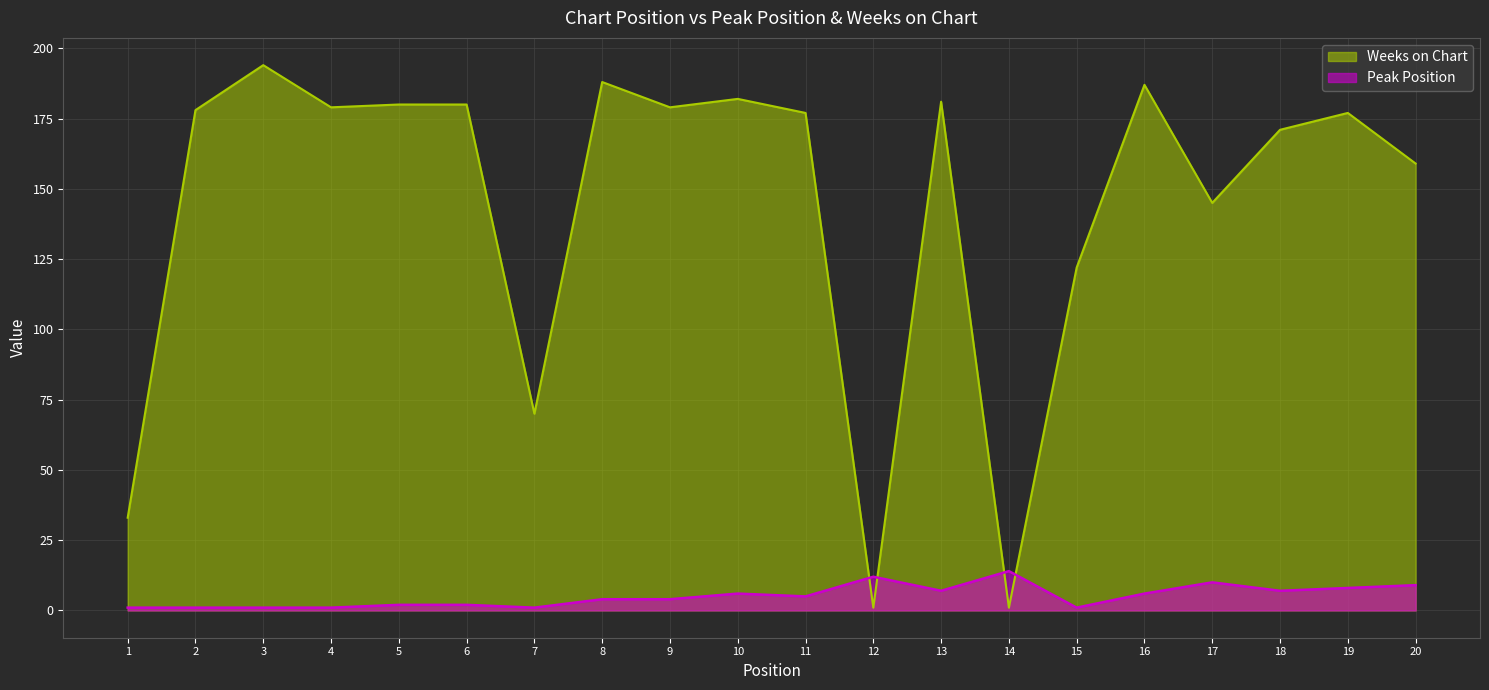

How many data points does each series have?

20